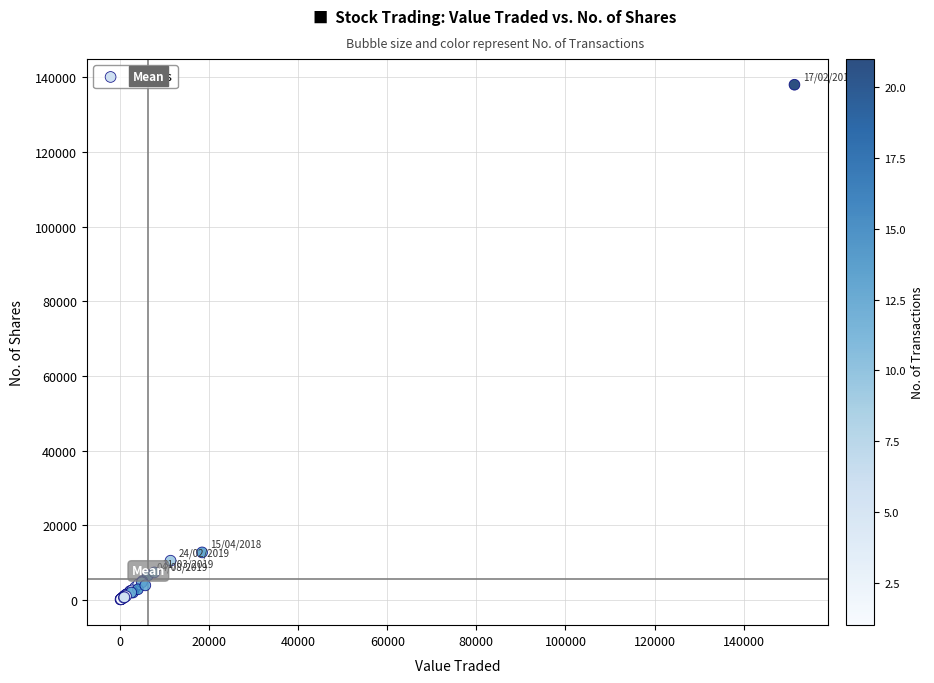

What Y value in the scatter plot is closest to 69066?

12720